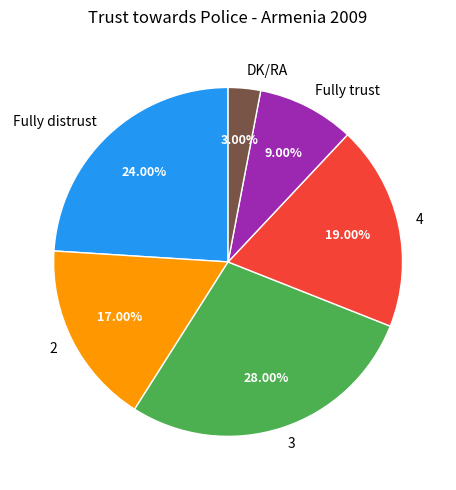

Is it true that Fully trust is 1% of the pie?

False